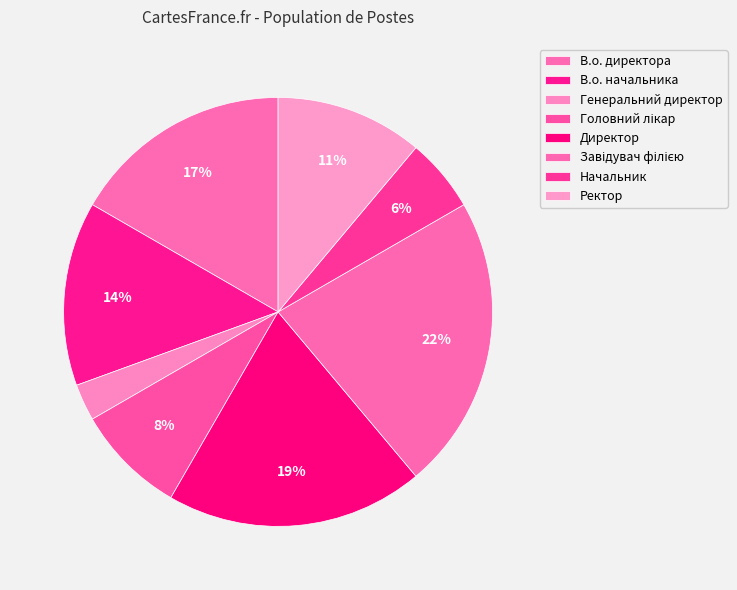

Is there any slice that represents more than half of the pie?

No